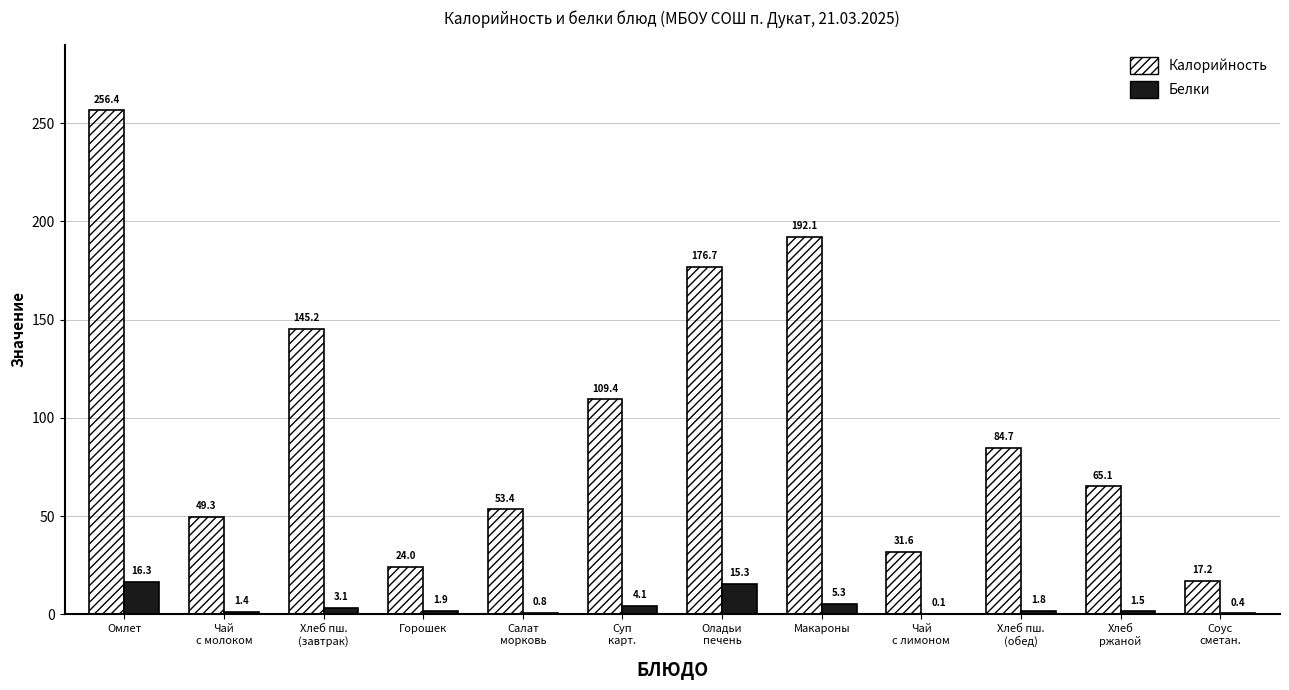

The Калорийность series shows 41.4 at Горошек. True or false?

False